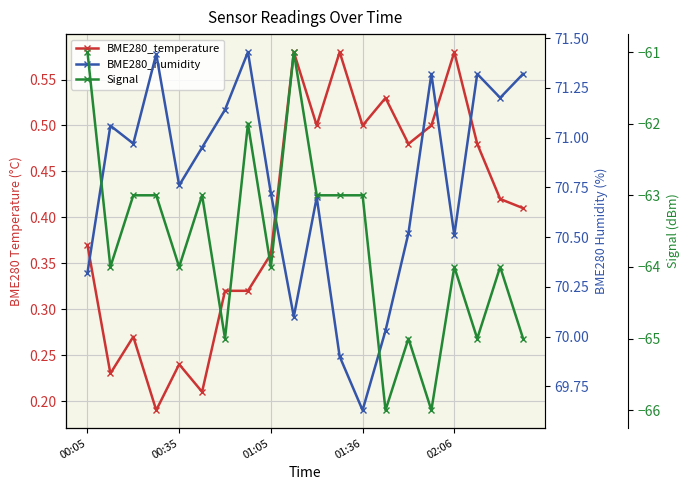

Which has a higher value, 00:05 or 11?

11